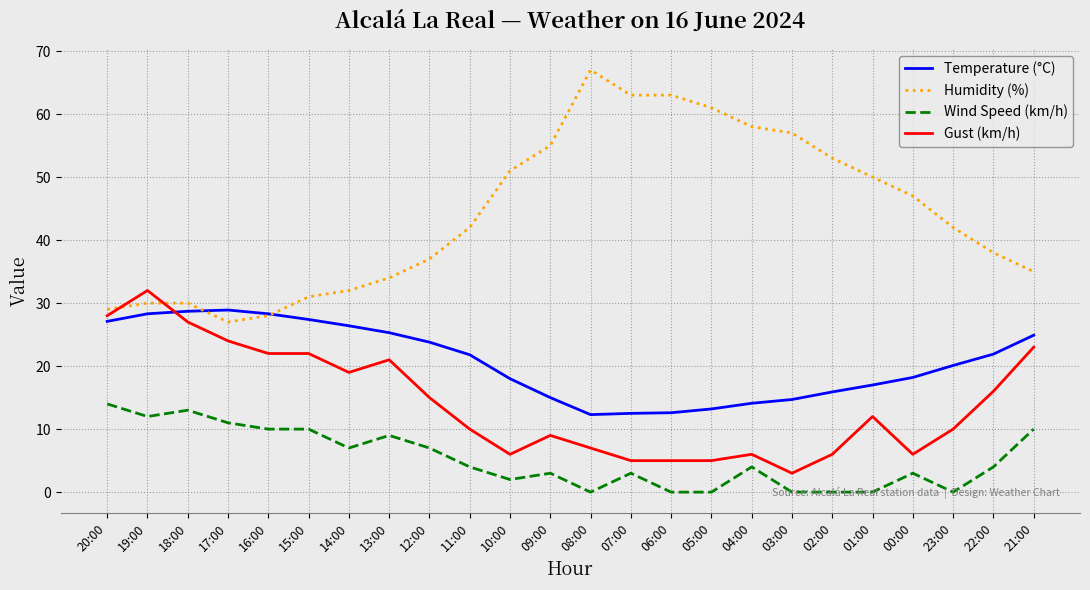

Which series has the largest total across all categories?

Humidity (%)